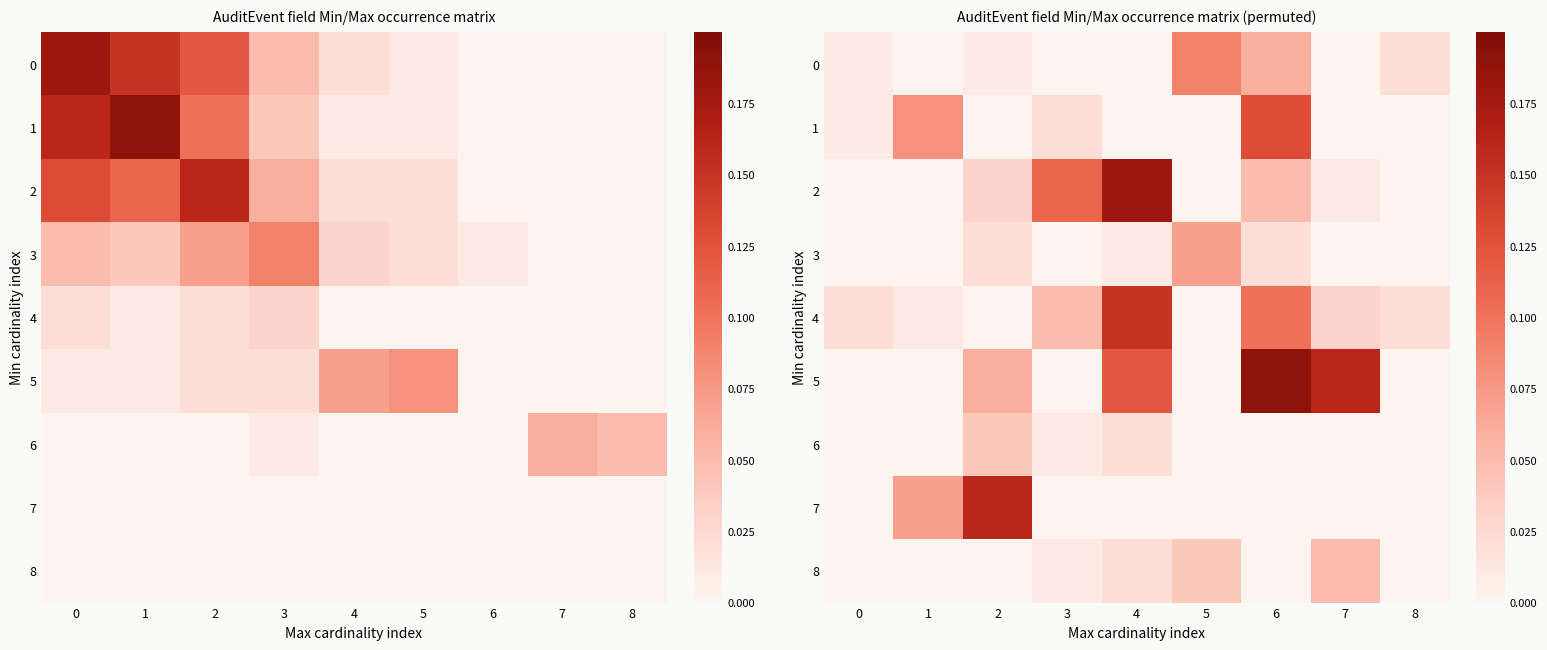

Where is row_4 nearest to the value 0?

2